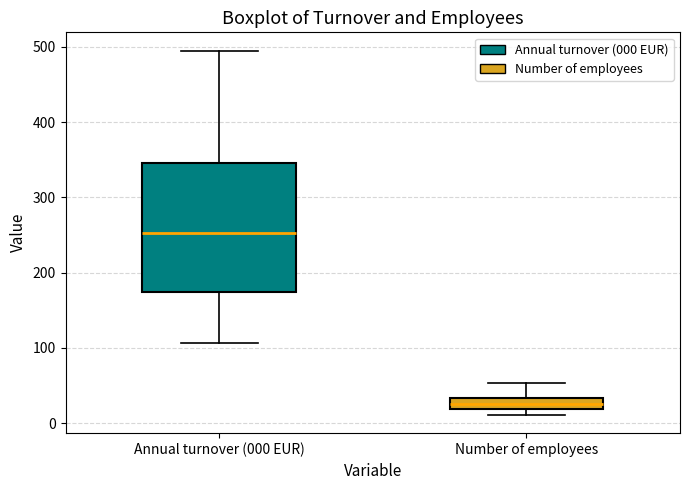

Where does the lower whisker of the box for Annual turnover (000 EUR) end on the y-axis? The values are not printed on the chart, so give them approximately, as read against the axis.

110